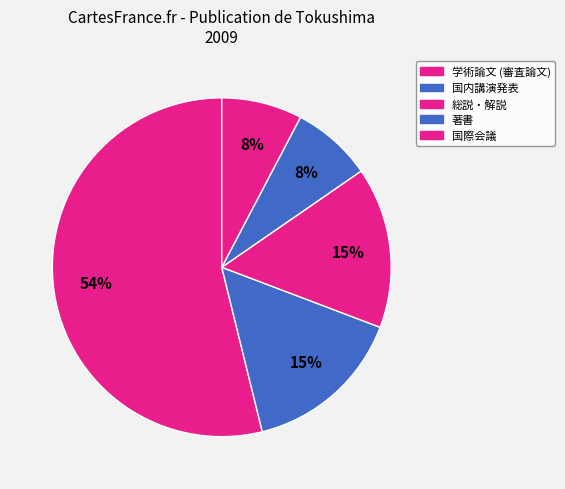

Is it true that 総説・解説 is 21% of the pie?

False